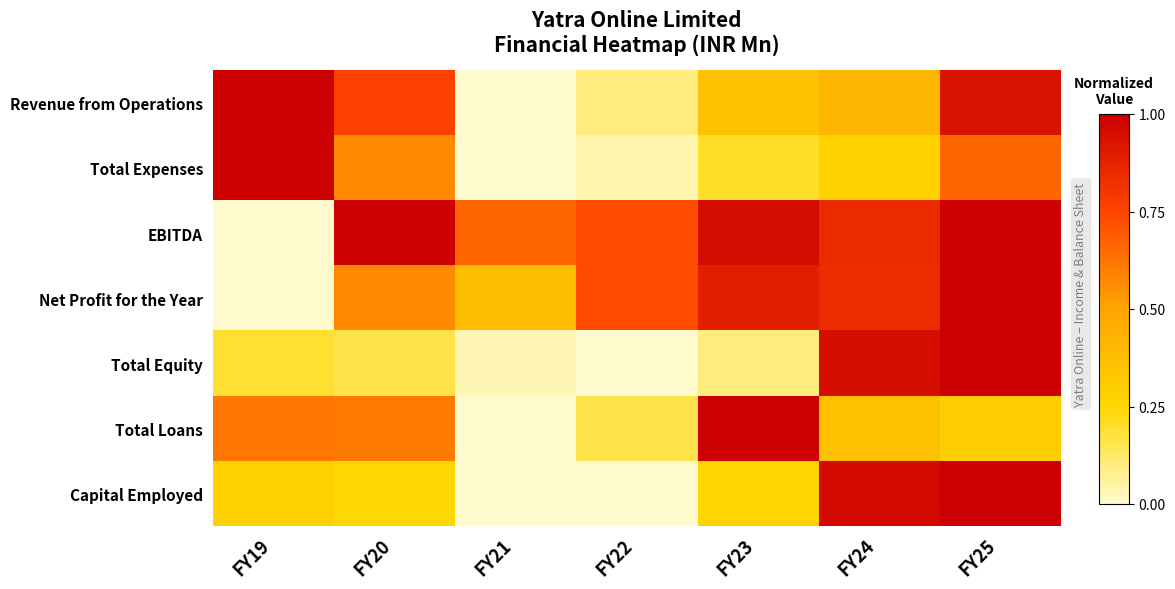

At which category is the sum across all series the highest?

FY25